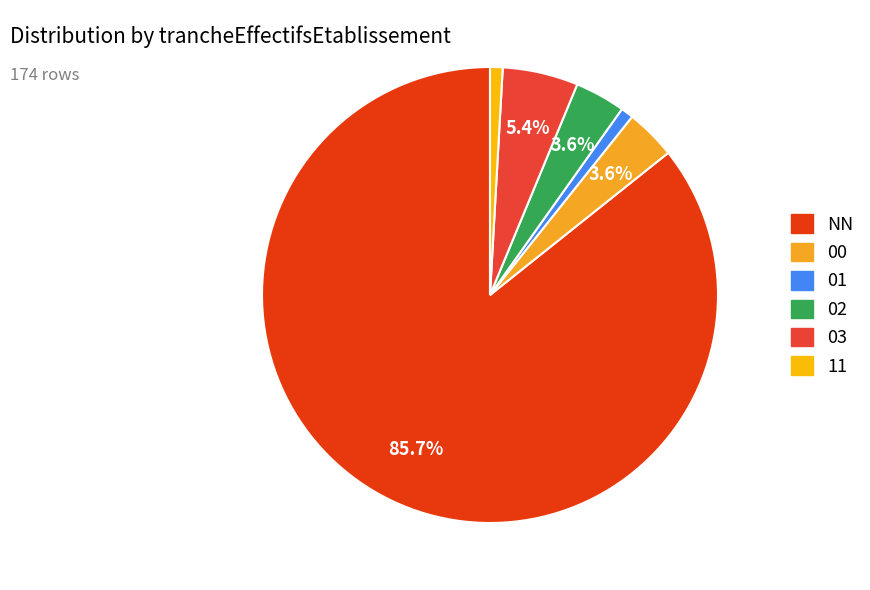

What percentage is the 11 slice, to the nearest percent?

1%